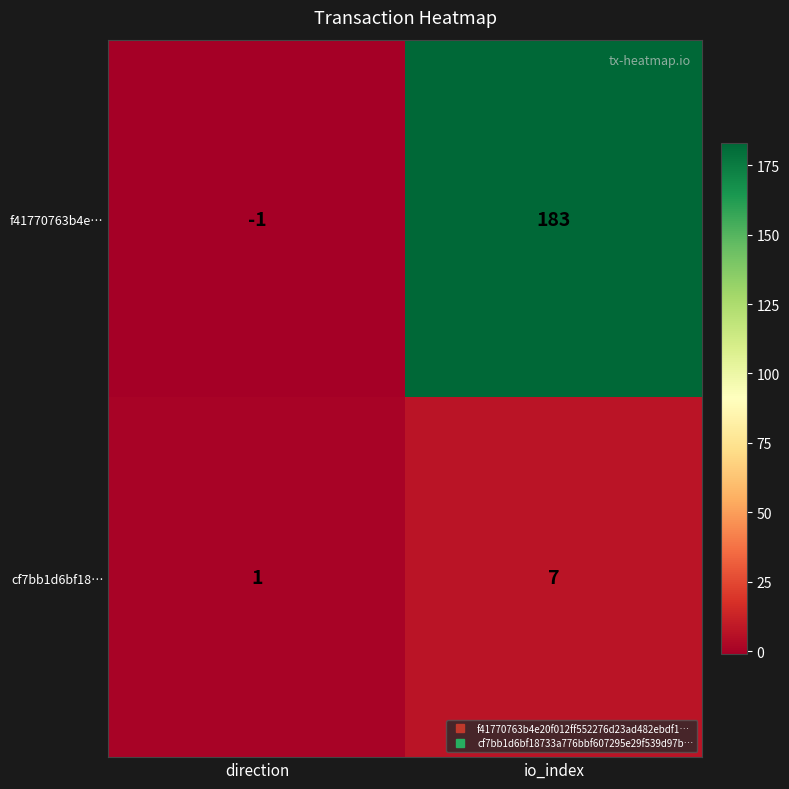

Between direction and io_index, which series saw the biggest shift?

f41770763b4e…